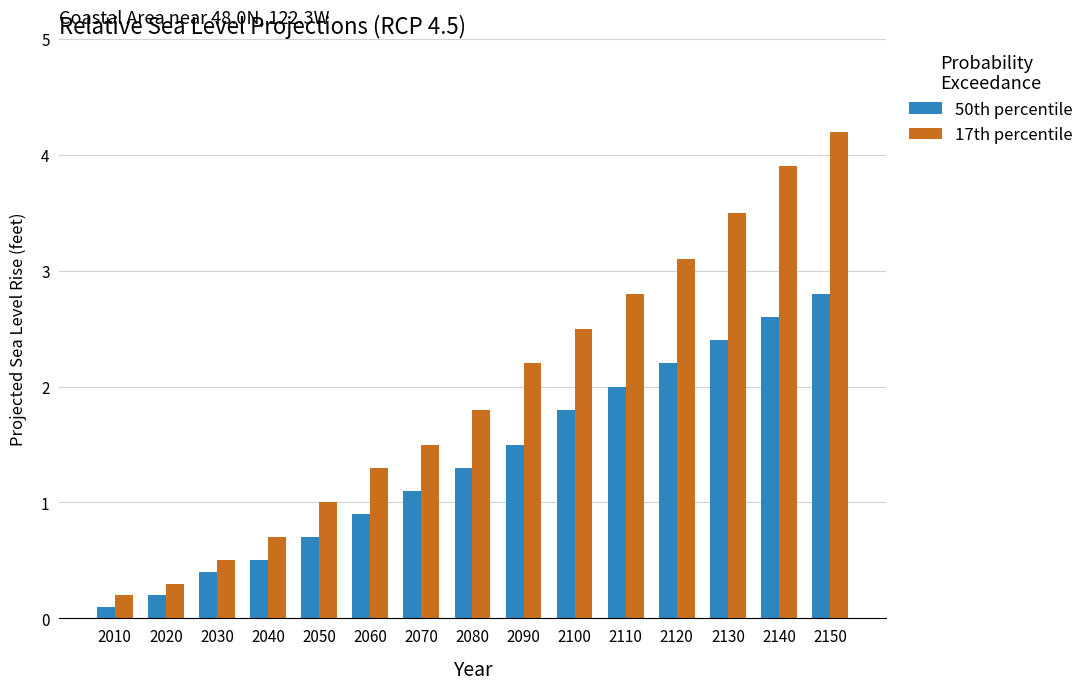

What is the spread (max minus min) of values at 2070?

0.4